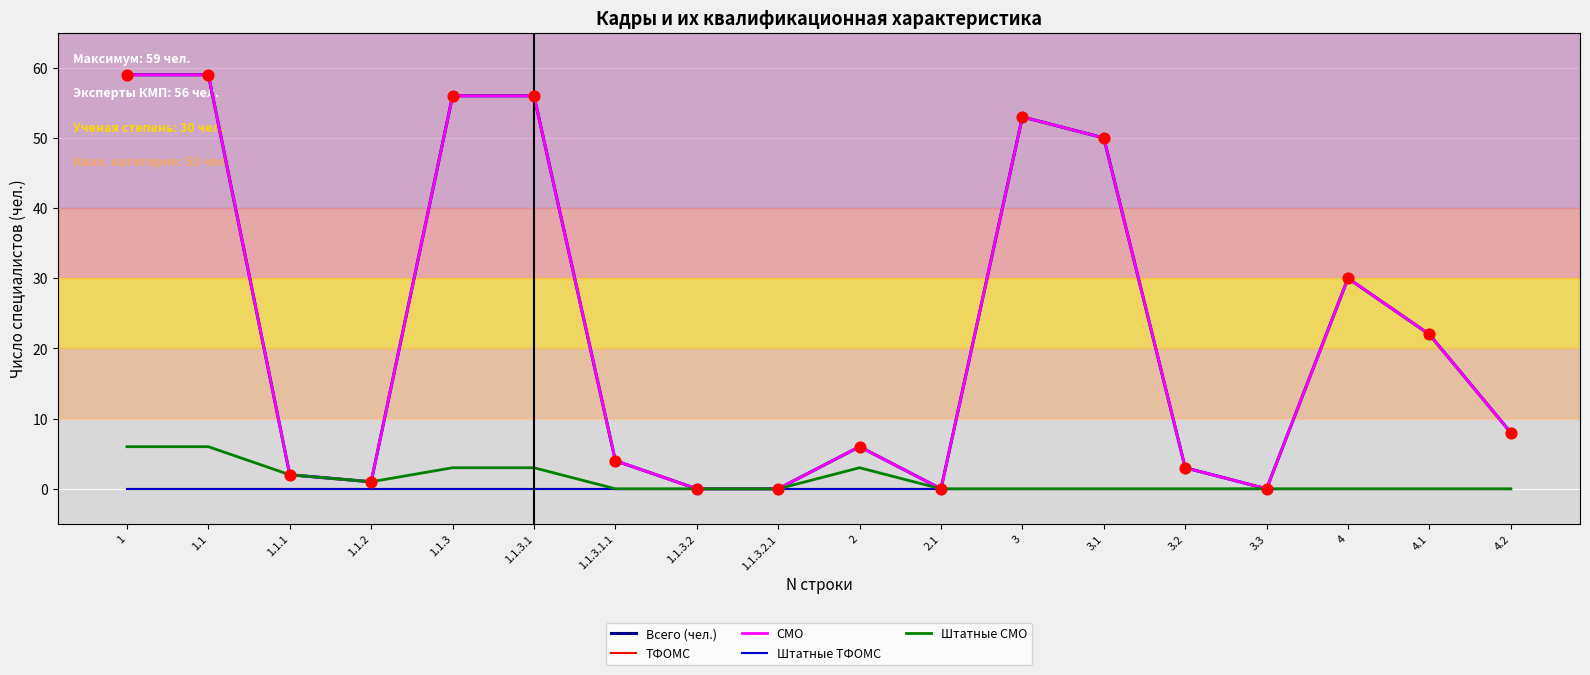

What is the total value across all series at 3.2?

6